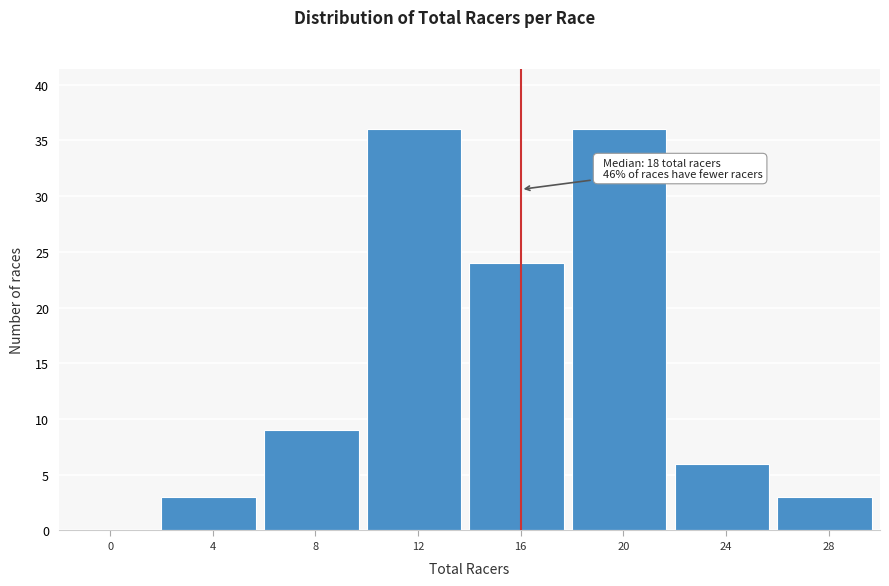

Reading right to left, extract all data points from this chart.

28=3	24=6	20=36	16=24	12=36	8=9	4=3	0=0